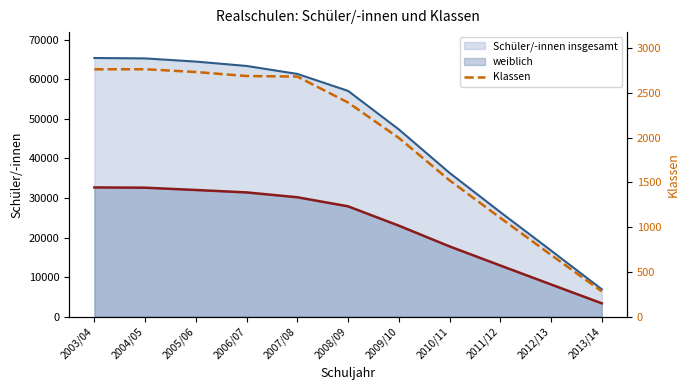

True or false: the data shows 2765 at 2004/05.

True